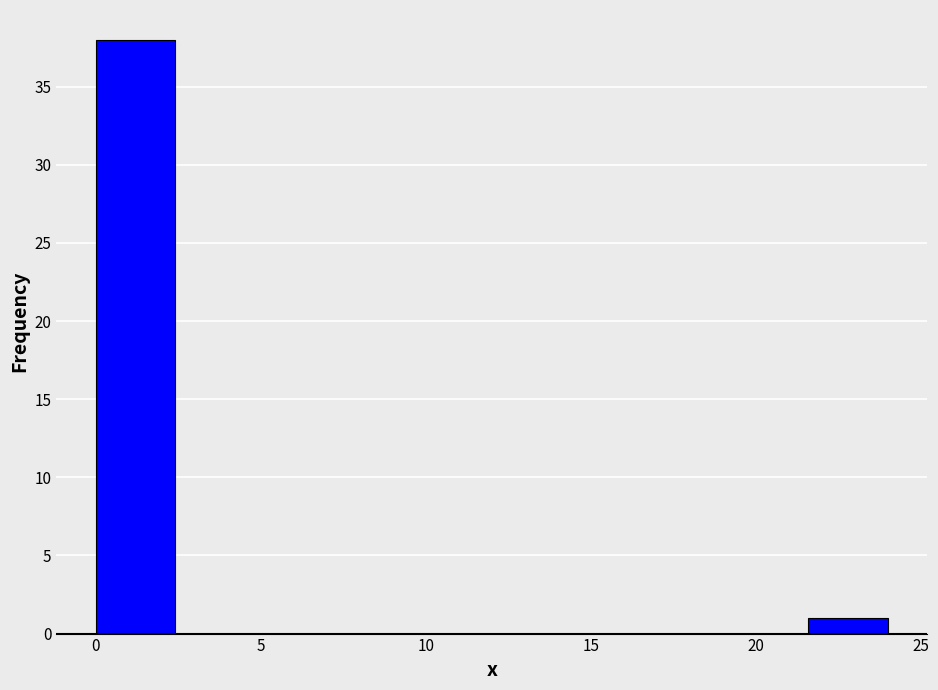

Reading left to right, transcribe this chart: for each bar, give the range it covers on the x-axis and its height. Neither the bar edges nor the heights are printed on the chart, so give them approximately, as read against the axes.

0.0 to 2.4: 38
2.4 to 4.8: 0
4.8 to 7.2: 0
7.2 to 9.6: 0
9.6 to 12.0: 0
12.0 to 14.4: 0
14.4 to 16.8: 0
16.8 to 19.2: 0
19.2 to 21.6: 0
21.6 to 24.0: 1